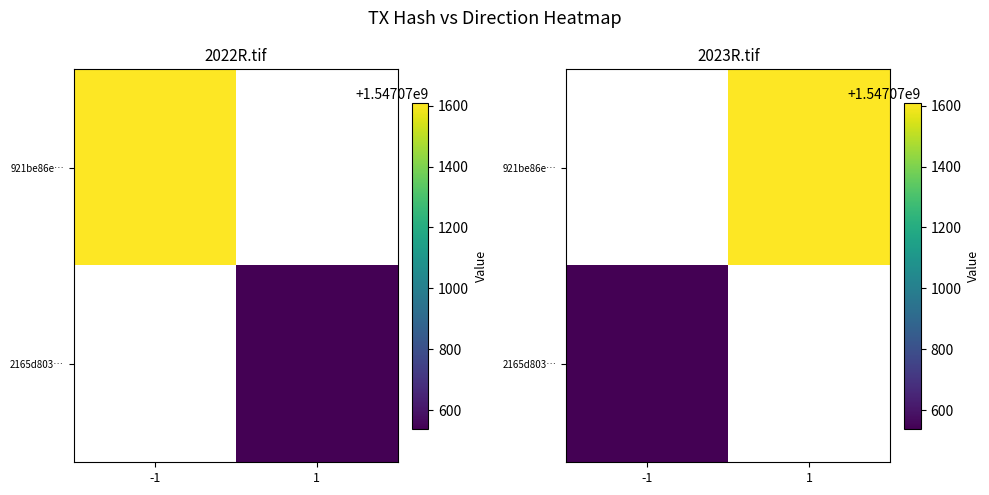

True or false: 921be86e… has a value of 888494014.0 at 1.

False